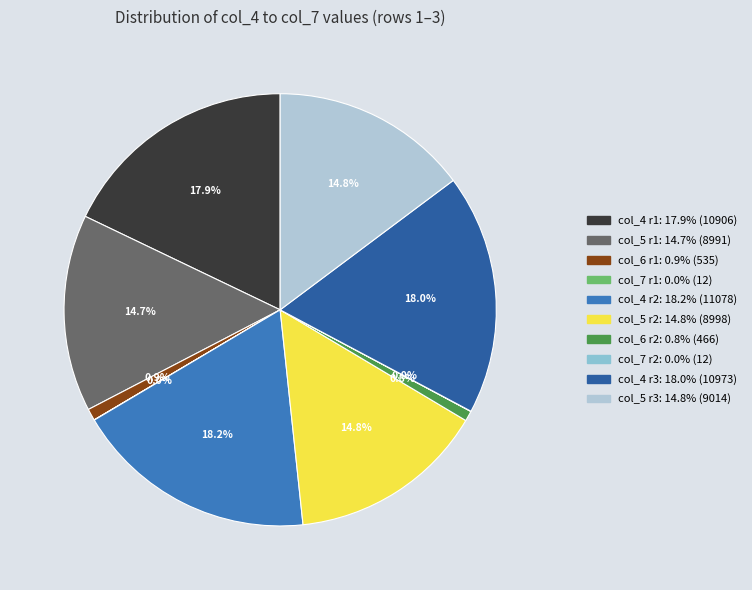

Is there a majority slice in this chart?

No